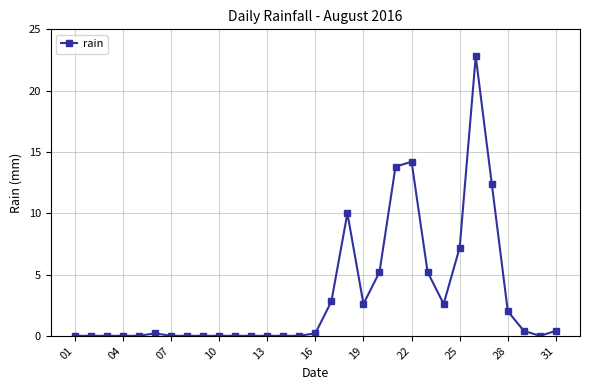

What is the difference between the maximum and minimum values?

22.8